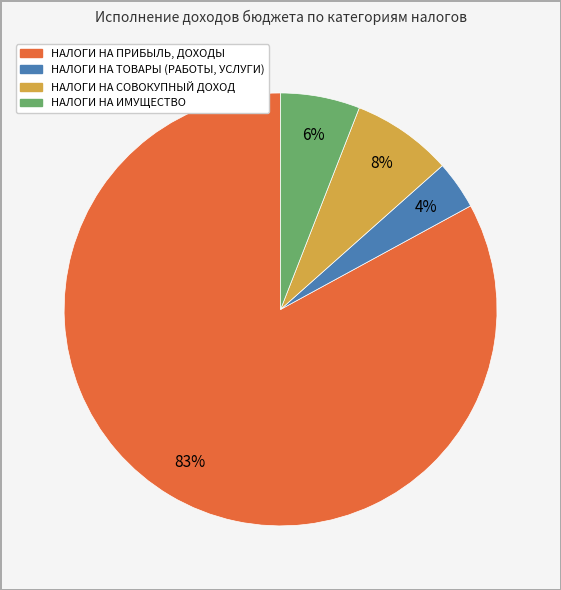

How many slices are in this pie chart?

4